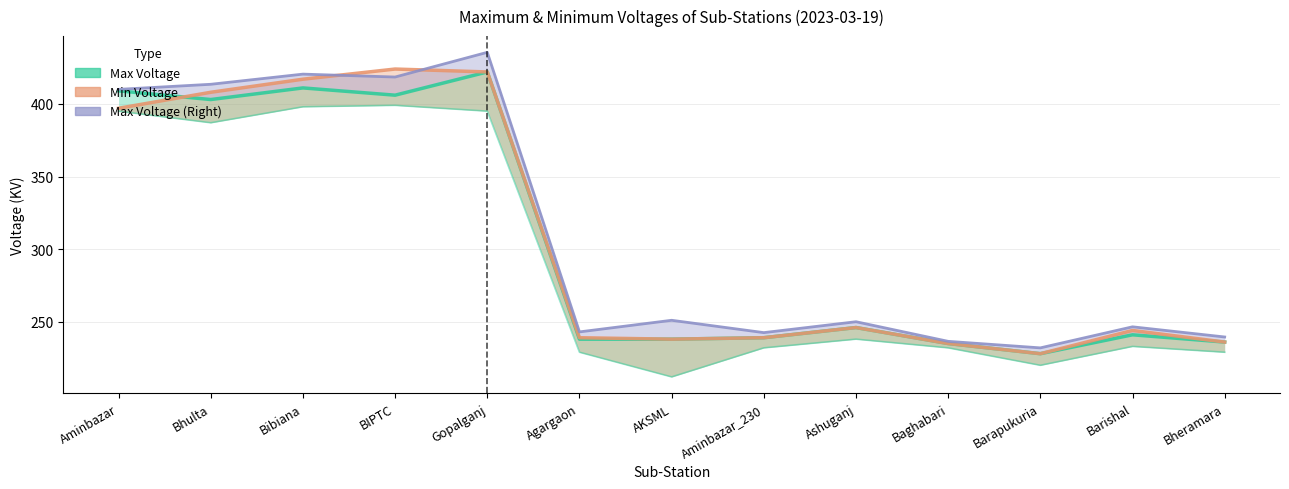

At which label is Max Voltage closest to 325?

Bhulta